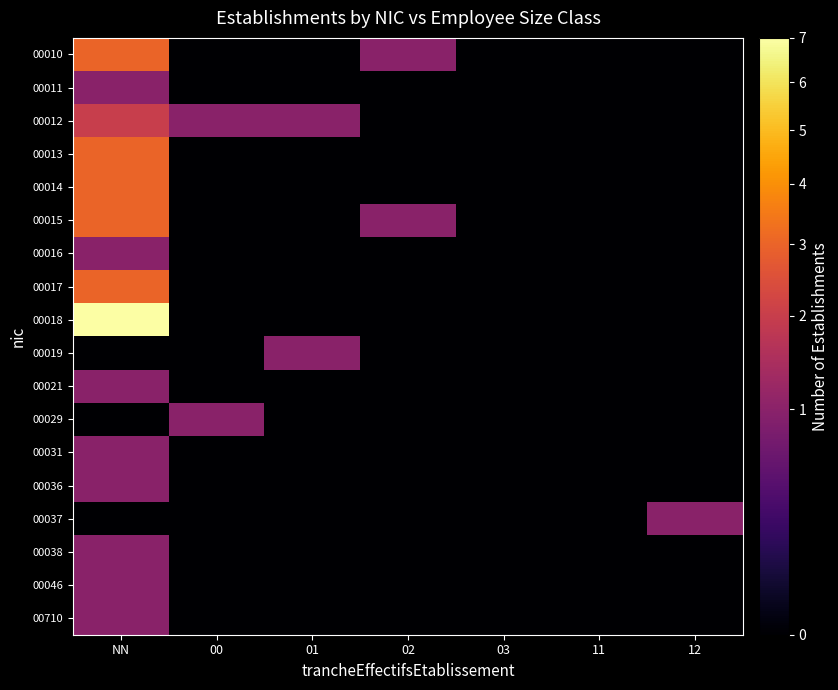

What is the spread (max minus min) of values at 02?

1